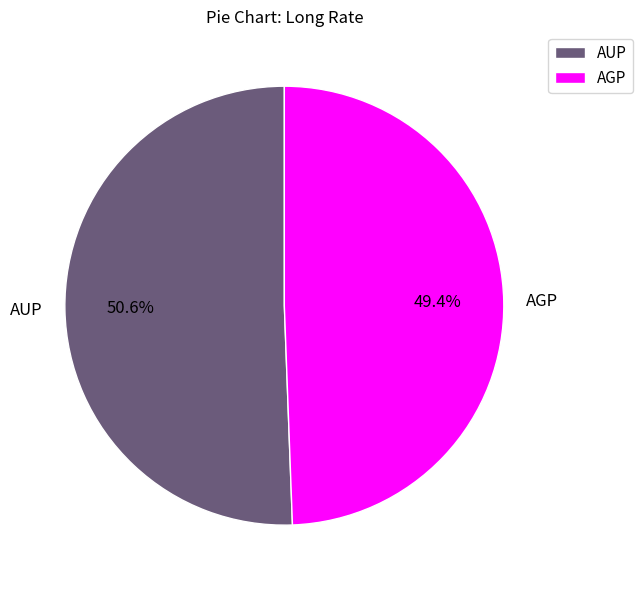

How many slices are in this pie chart?

2